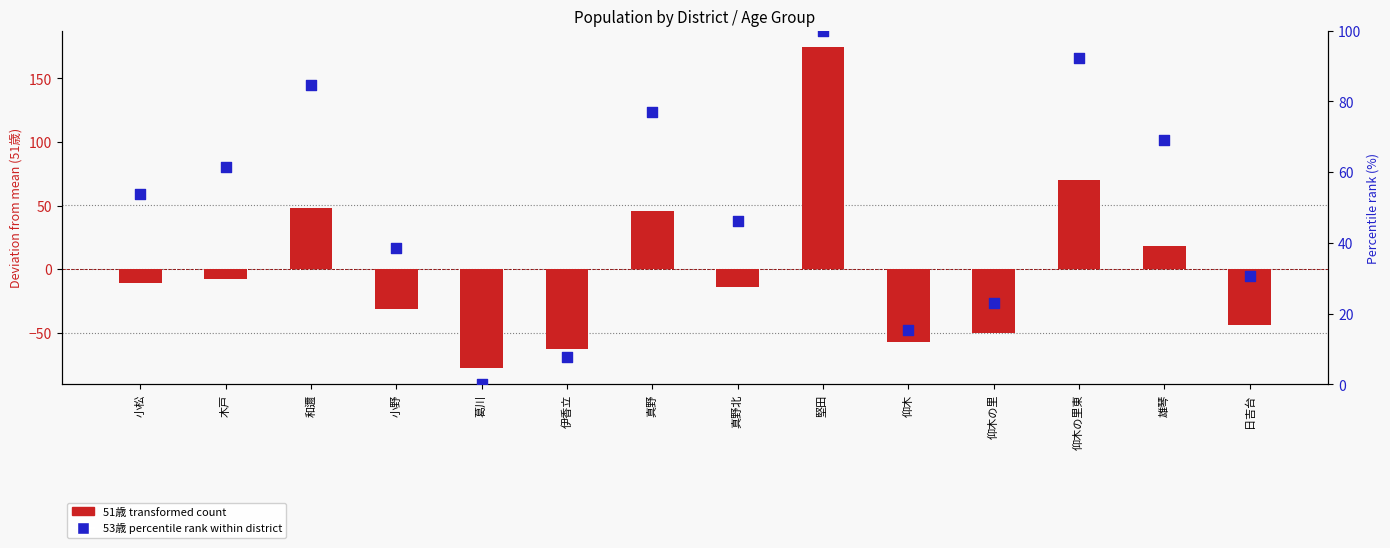

What are all the series names shown in the legend?

51歳 (transformed count), 53歳 (percentile rank)